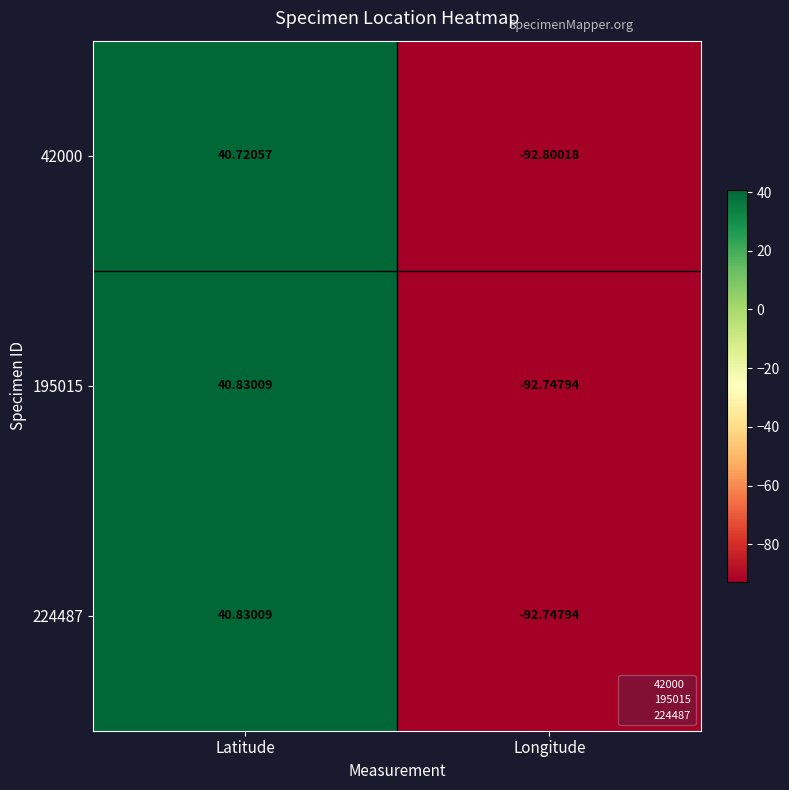

List the labels in order of 42000 value, smallest first.

Longitude, Latitude